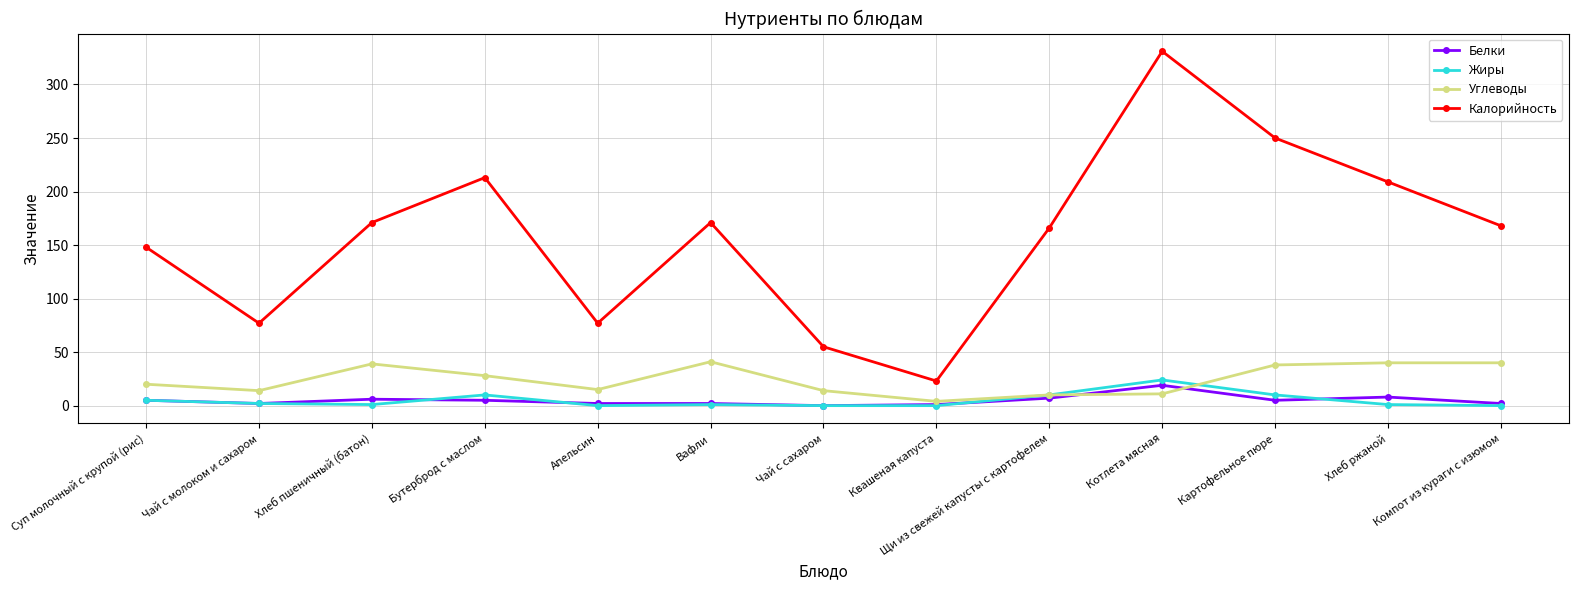

True or false: Белки and Калорийность intersect in this chart.

False